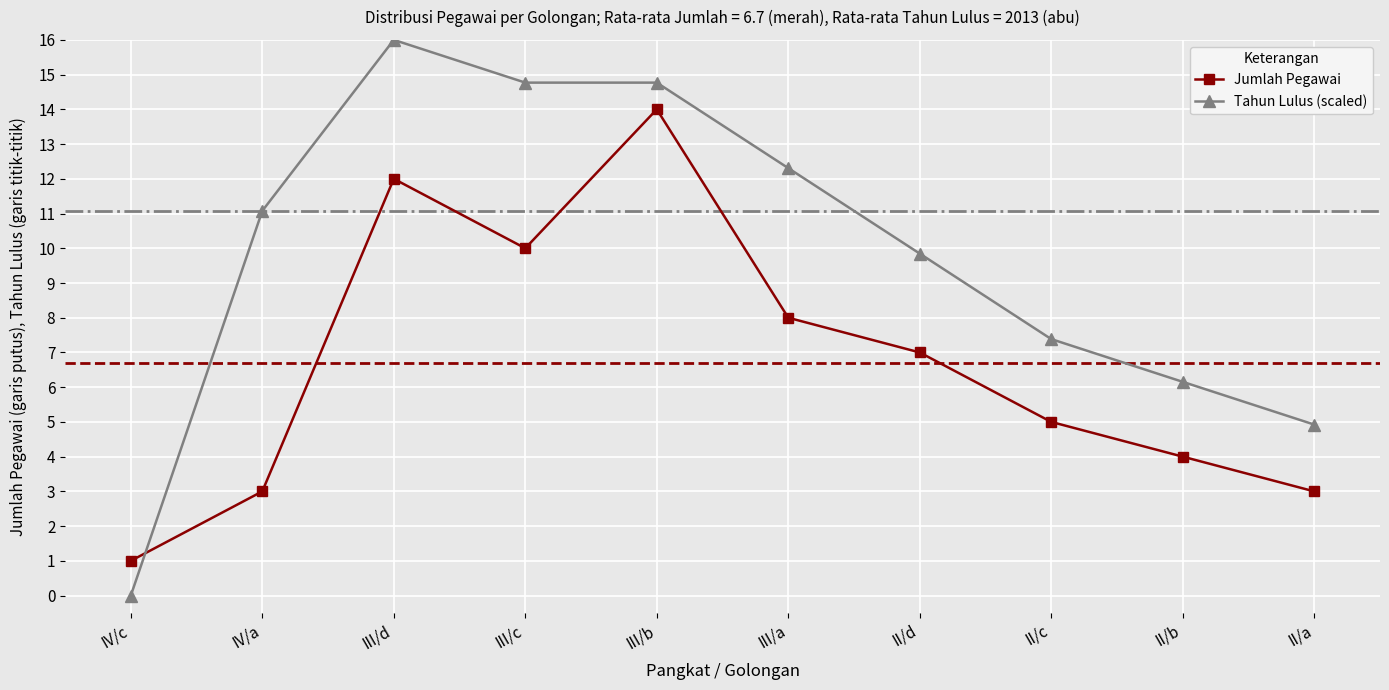

What is the difference between the highest and lowest values at III/b?

0.8